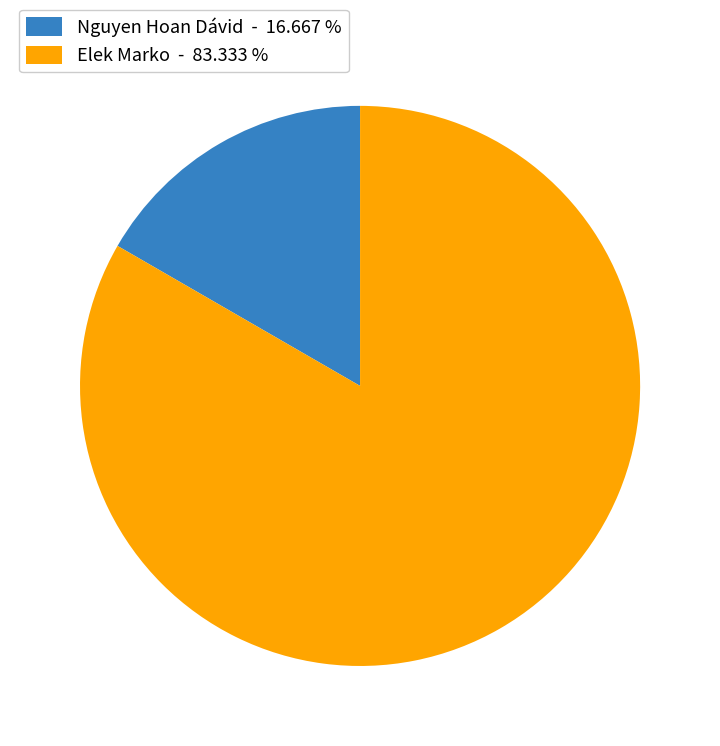

Do Elek Marko - 83.333 % and Nguyen Hoan Dávid - 16.667 % together represent more than half of the pie?

Yes